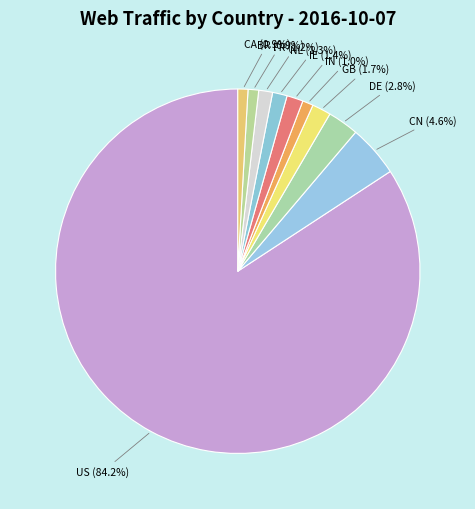

How many slices are in this pie chart?

10